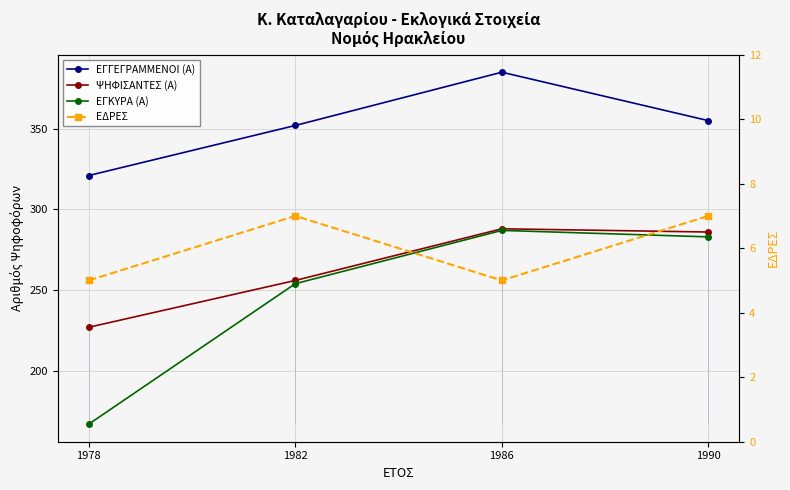

Is it true that ΨΗΦΙΣΑΝΤΕΣ (Α) equals 395 at 1990?

False